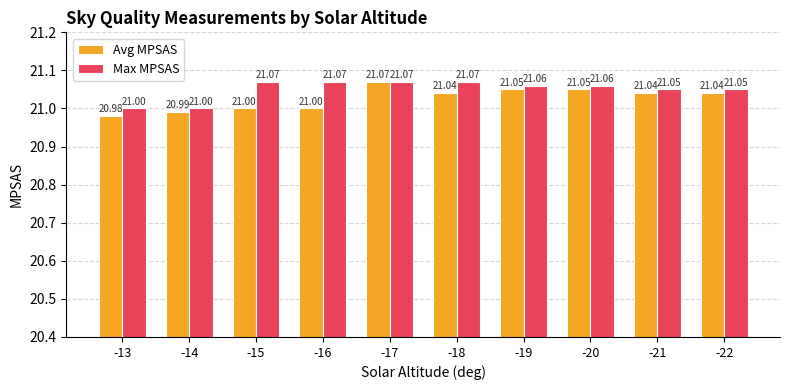

What is the approximate value of Max MPSAS at -14?

21.0